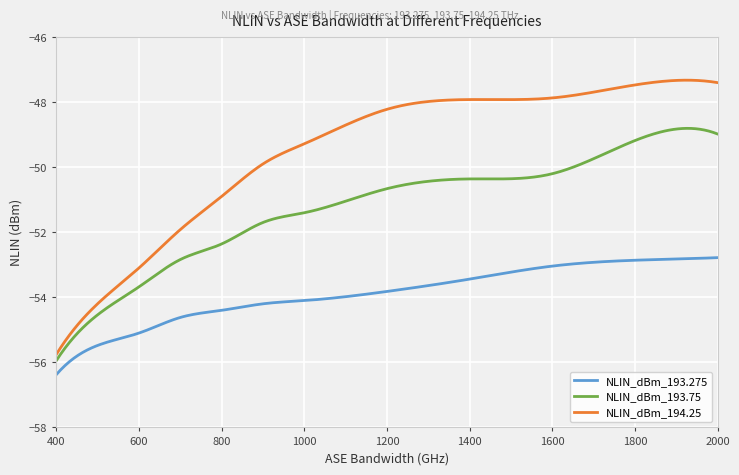

True or false: NLIN_dBm_194.25 and NLIN_dBm_193.75 intersect in this chart.

False